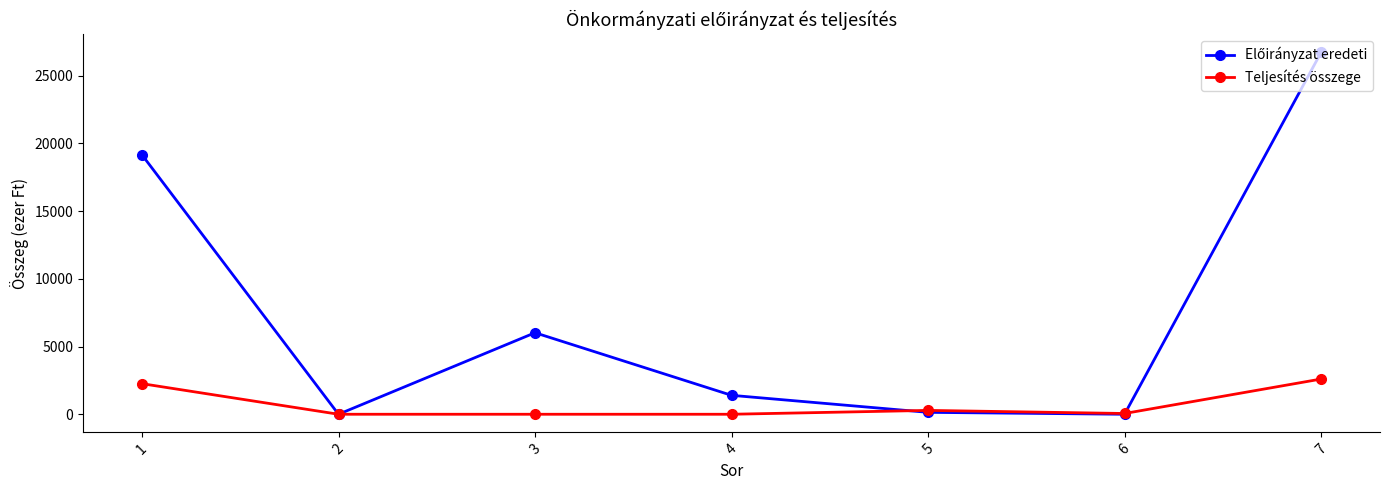

Read the Teljesítés összege value at 1, to the nearest 10.

2260